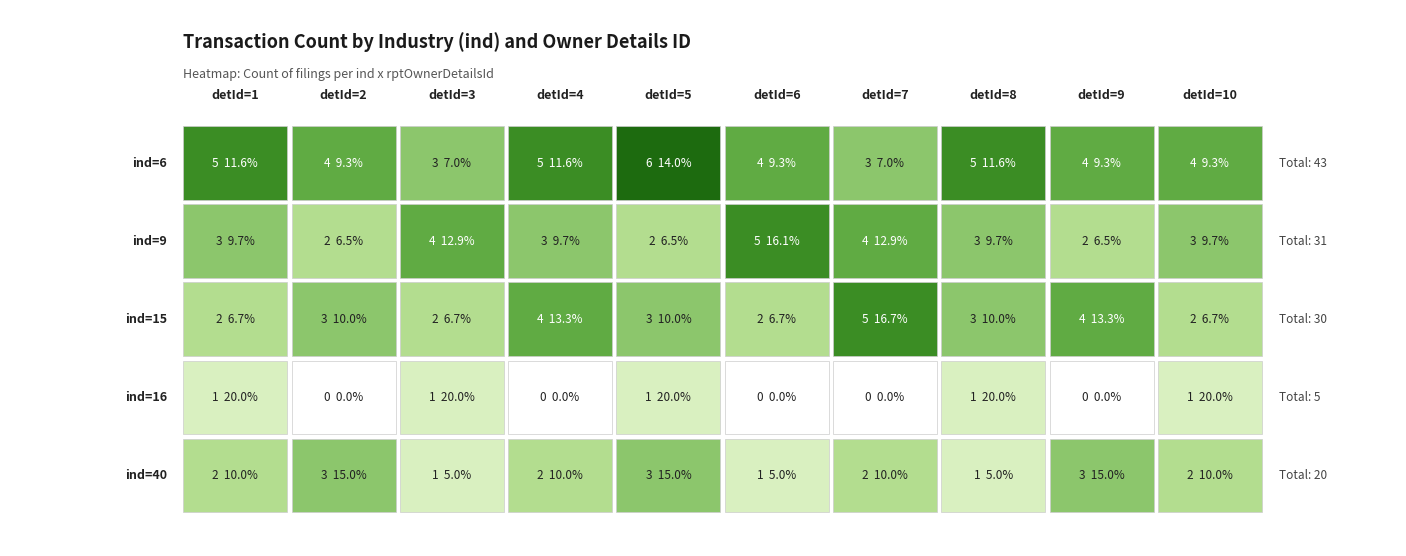

At how many categories does at least one series exceed 1?

10